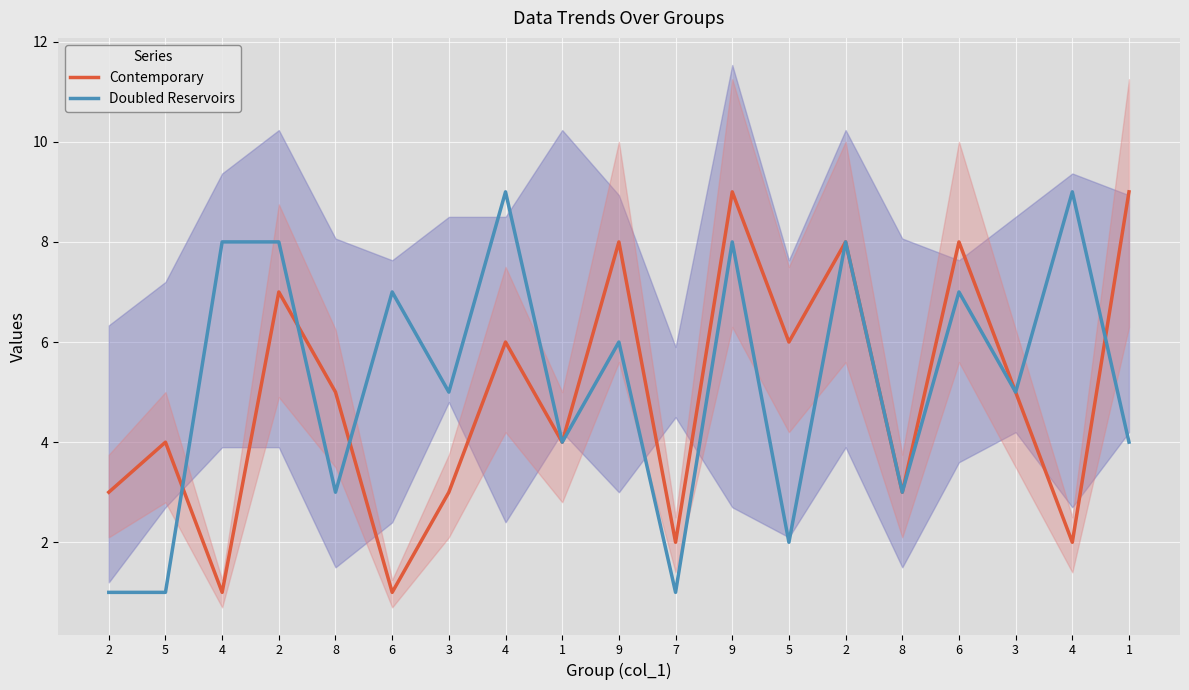

Which category has the highest value in the Contemporary series?

9